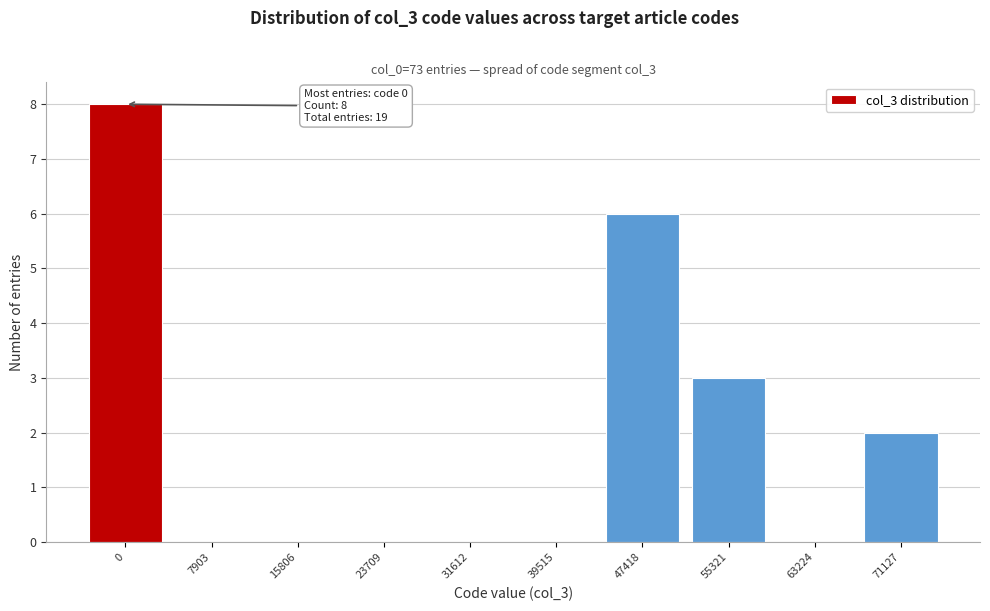

Reading left to right, what are all the values shown in this chart?

0=8	7903=0	15806=0	23709=0	31612=0	39515=0	47418=6	55321=3	63224=0	71127=2